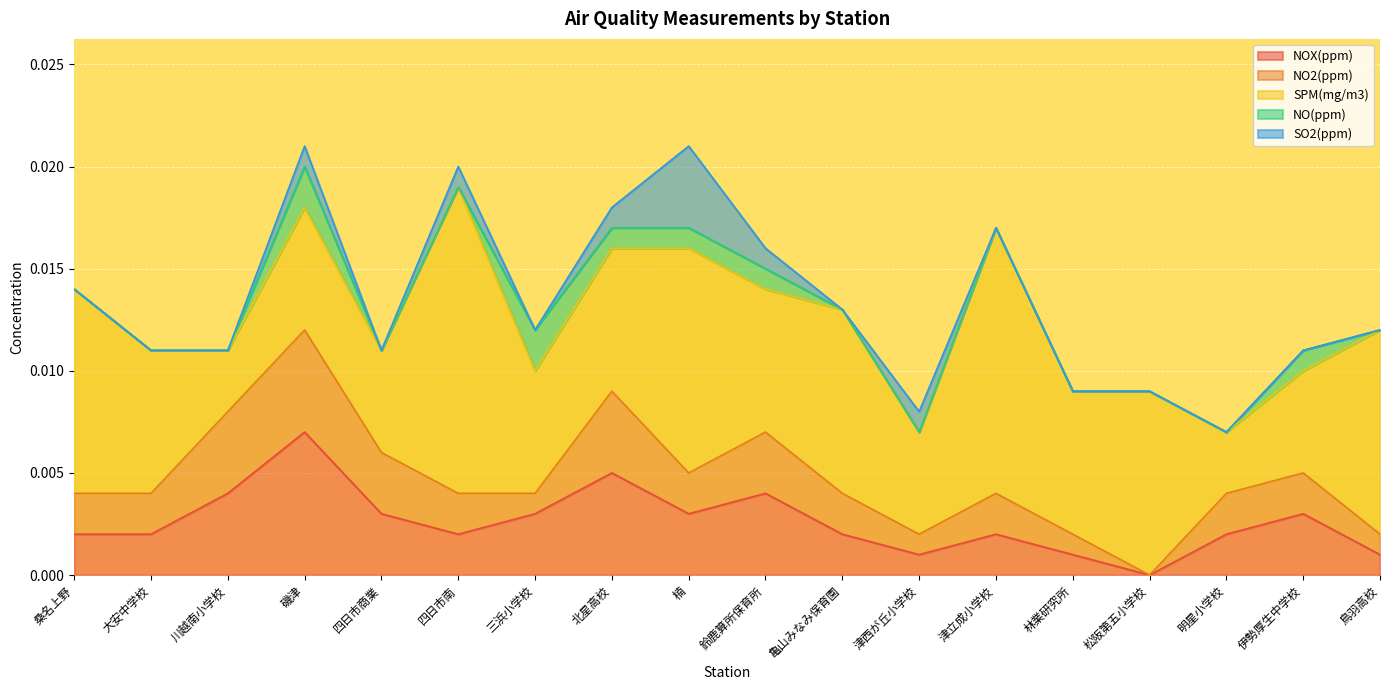

Between which two adjacent categories do NO2(ppm) and SO2(ppm) first intersect?

北星高校 and 楠